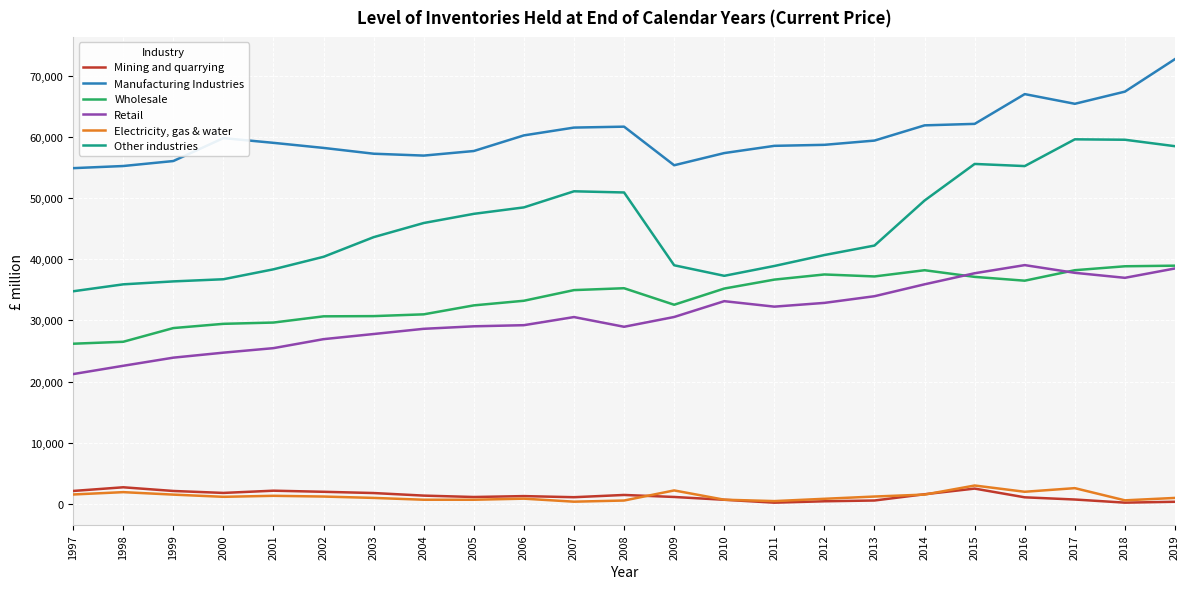

Which series has the largest range (max minus min)?

Other industries